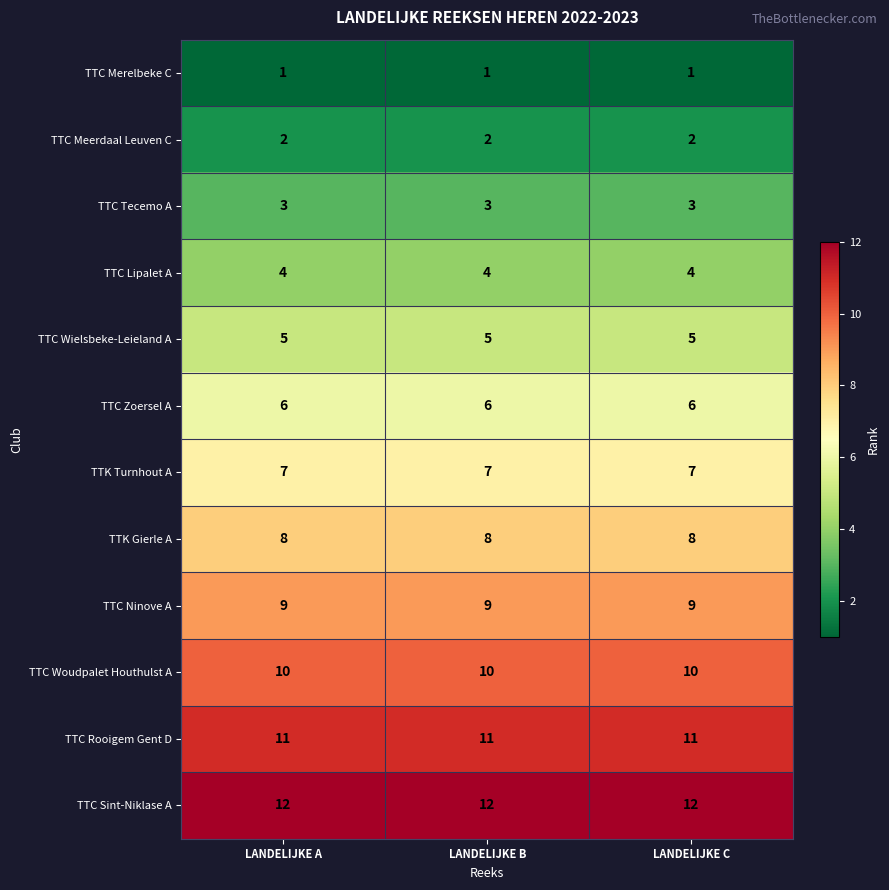

What is the approximate value of TTC Ninove A at LANDELIJKE A?

9